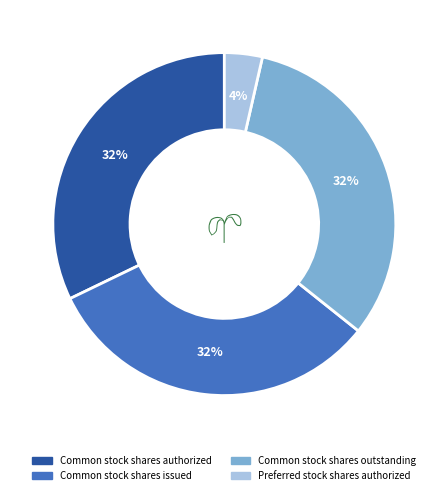

Which category has the smallest portion of the pie?

Preferred stock shares authorized